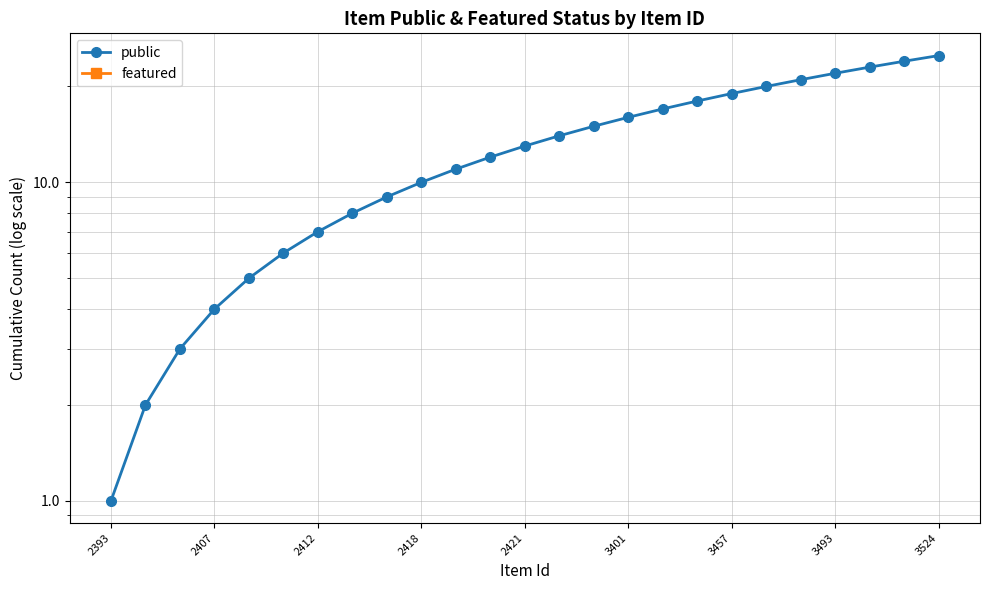

What is the difference between the second highest and minimum values in the public series?

23